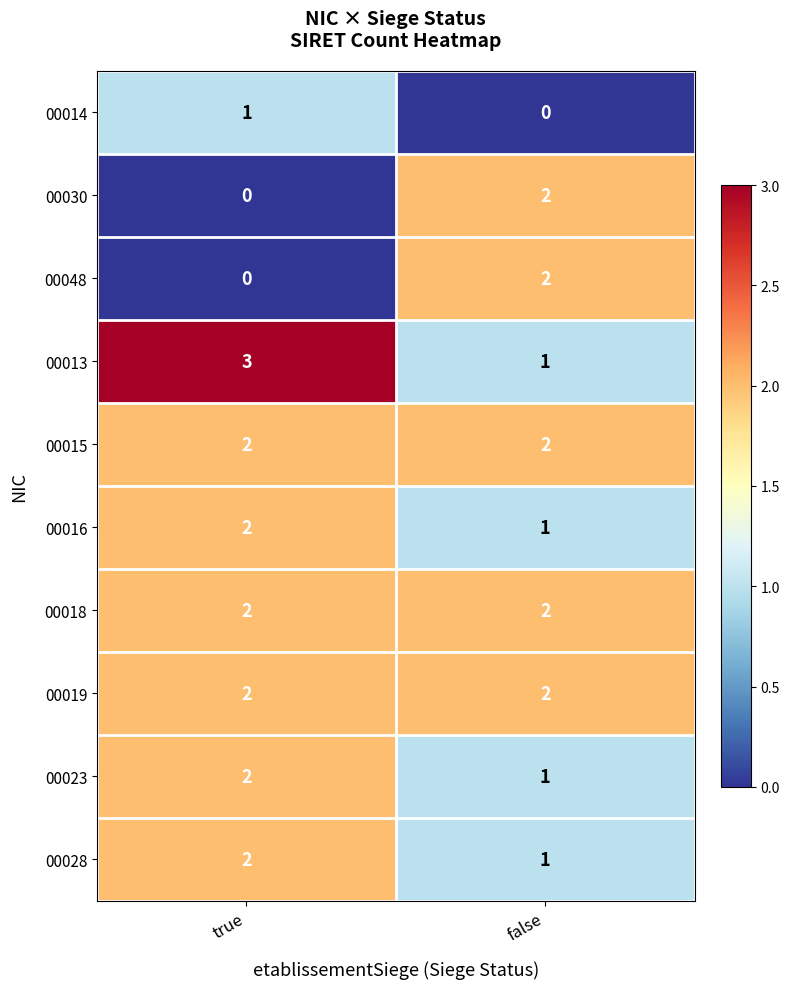

Reading right to left, list all the values displayed in this chart.

00014: 0	1
00030: 2	0
00048: 2	0
00013: 1	3
00015: 2	2
00016: 1	2
00018: 2	2
00019: 2	2
00023: 1	2
00028: 1	2